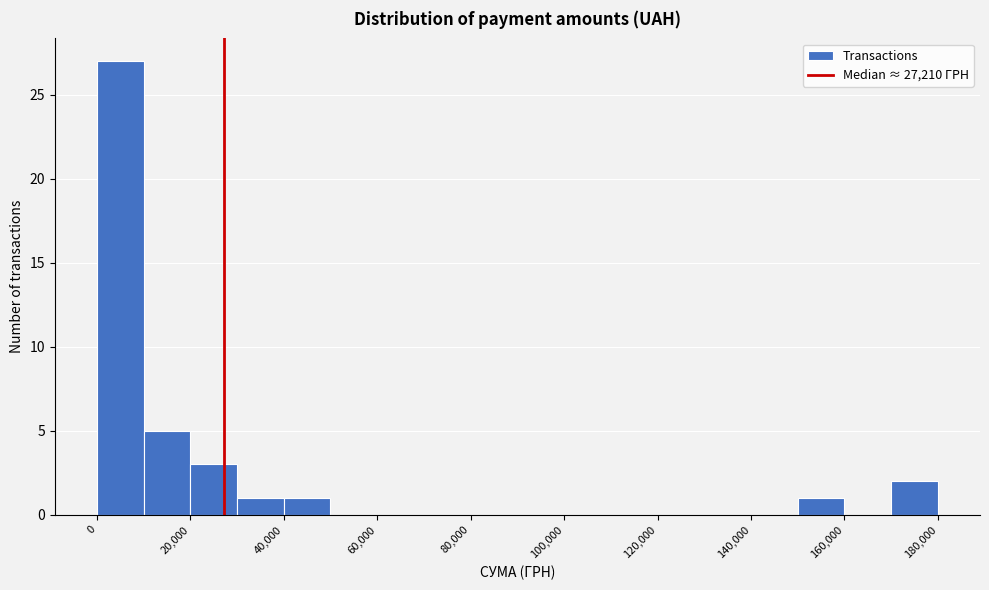

Over which range of the x-axis is the bar tallest?

0 to 10000